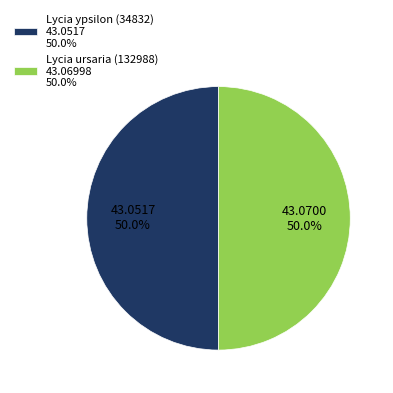

True or false: Lycia ursaria (132988) accounts for 39% of the total.

False